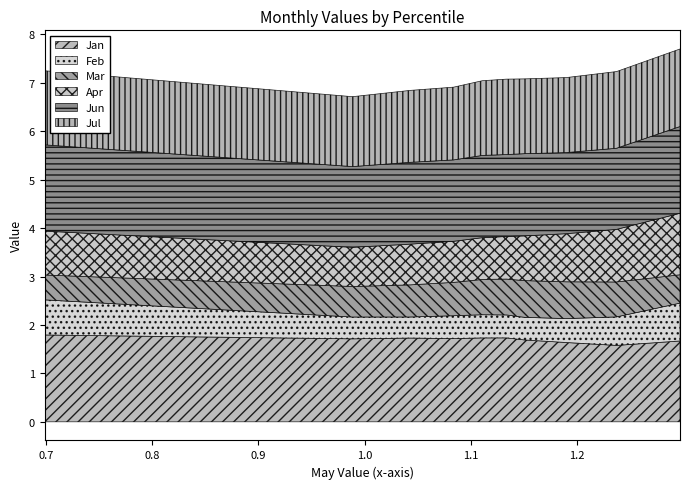

Reading left to right, extract all data points from this chart.

Jan: 1.8	1.7	1.7	1.7	1.7	1.7	1.7	1.6	1.6	1.7
Feb: 0.7	0.5	0.4	0.5	0.5	0.5	0.5	0.5	0.6	0.8
Mar: 0.5	0.6	0.7	0.7	0.7	0.7	0.8	0.8	0.7	0.6
Apr: 0.9	0.8	0.8	0.8	0.9	0.9	0.9	1.0	1.1	1.3
Jun: 1.8	1.7	1.7	1.7	1.7	1.7	1.7	1.7	1.7	1.8
Jul: 1.5	1.4	1.5	1.5	1.5	1.6	1.5	1.5	1.6	1.6